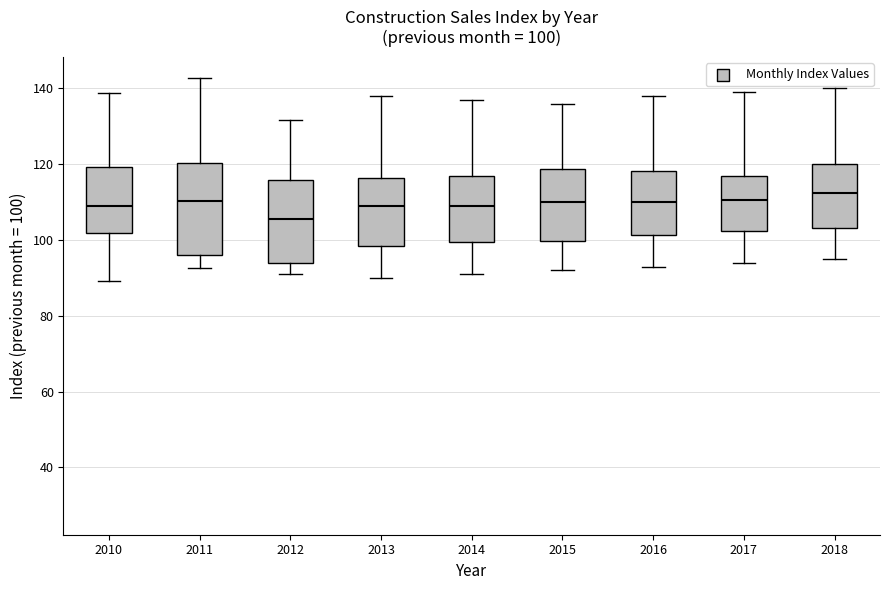

Which box has the lowest median line?

2012